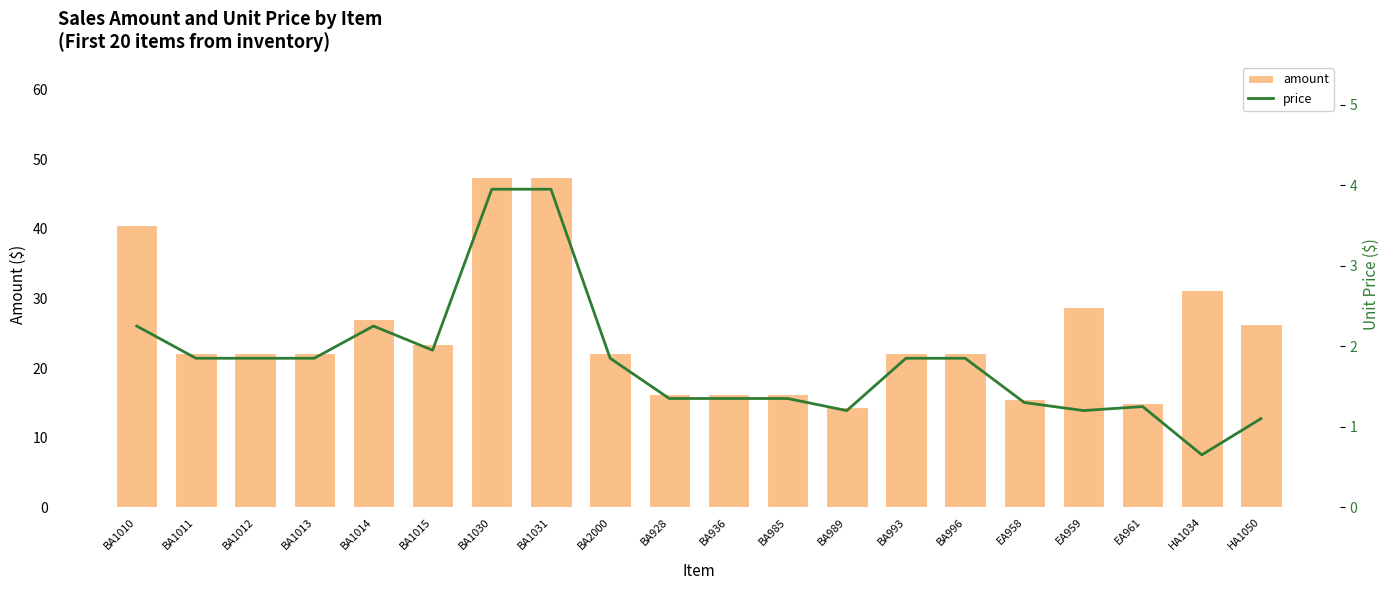

Is the value of price at BA1011 greater than the value of amount at HA1050?

No